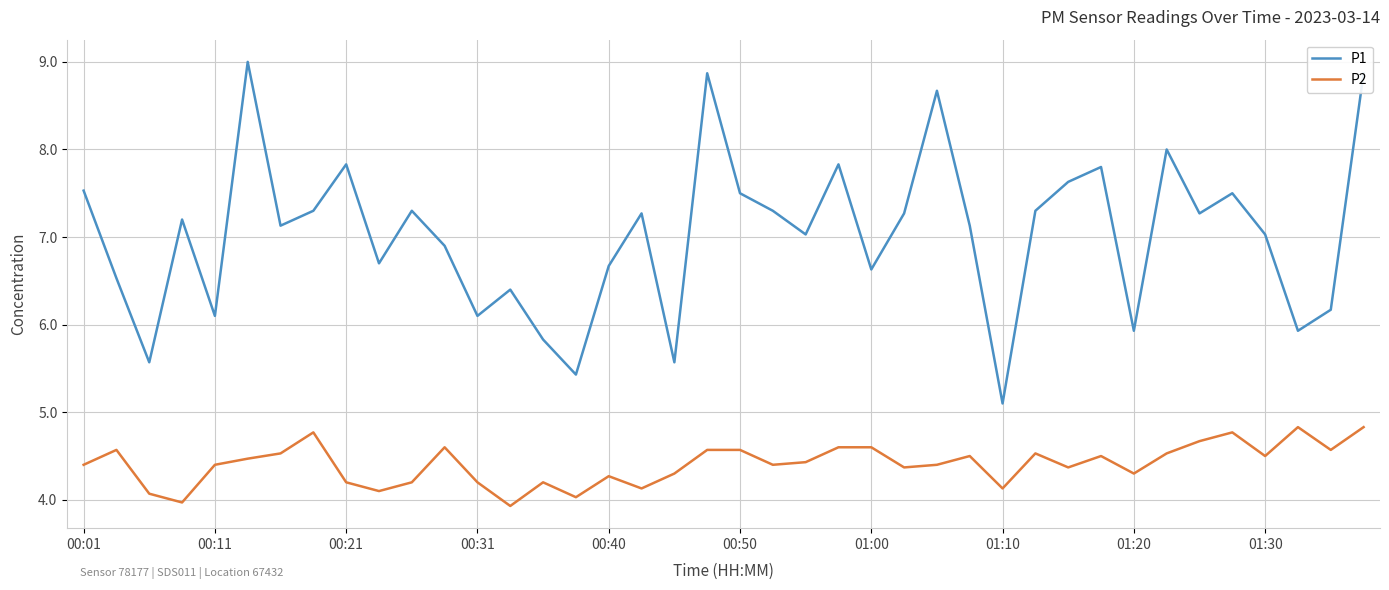

Which series has the widest spread of values?

P1